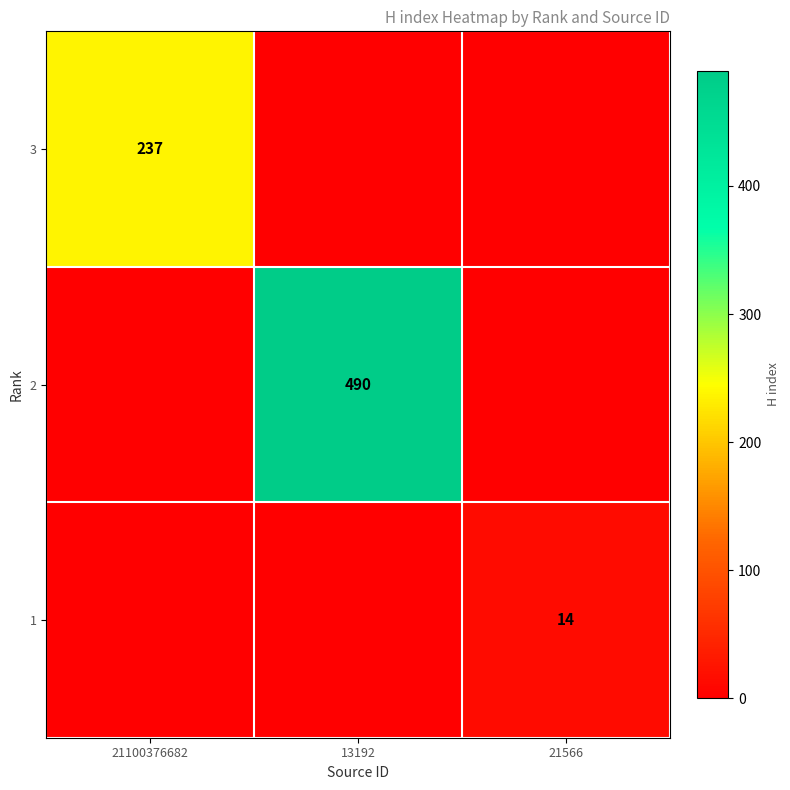

True or false: 2 has a value of 744 at 13192.

False